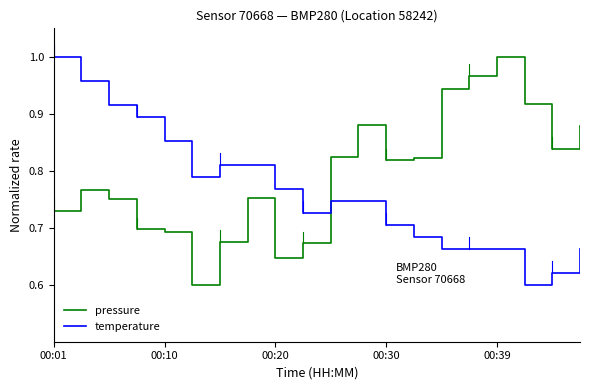

Which series has the largest total across all categories?

pressure